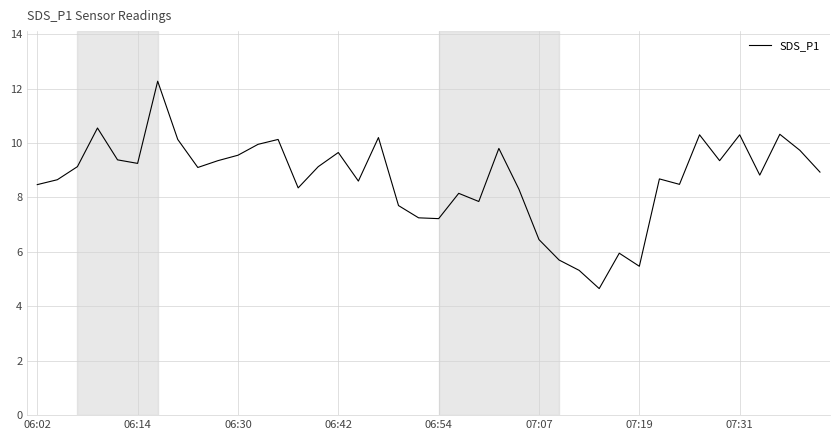

Is this an area chart (filled region under the line)?

No